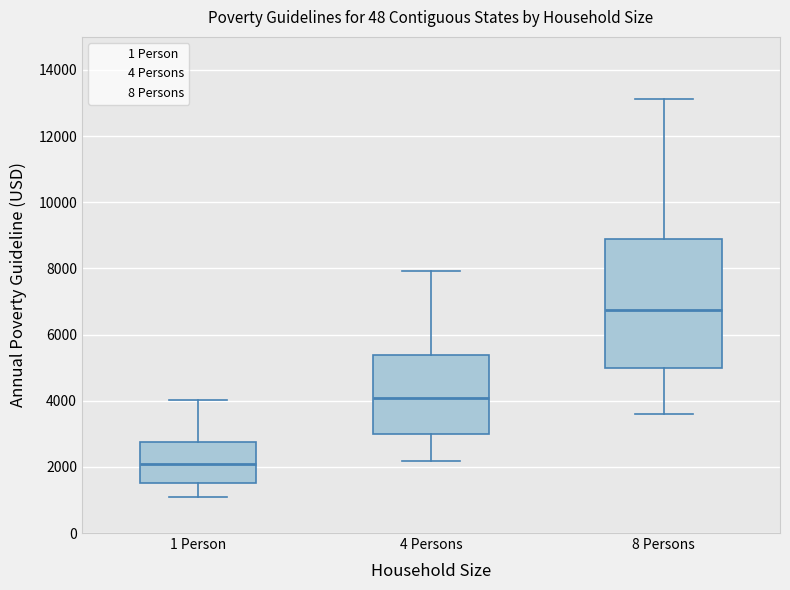

Reading left to right, read every box against the y-axis: the position of its median line, the range the box covers, and the ends of its whiskers. The values are not printed on the chart, so give them approximately, as read against the axis.

1 Person: median 2000, box 1600 to 2800, whiskers 1000 to 4000
4 Persons: median 4000, box 3000 to 5400, whiskers 2200 to 8000
8 Persons: median 6800, box 5000 to 8800, whiskers 3600 to 13200